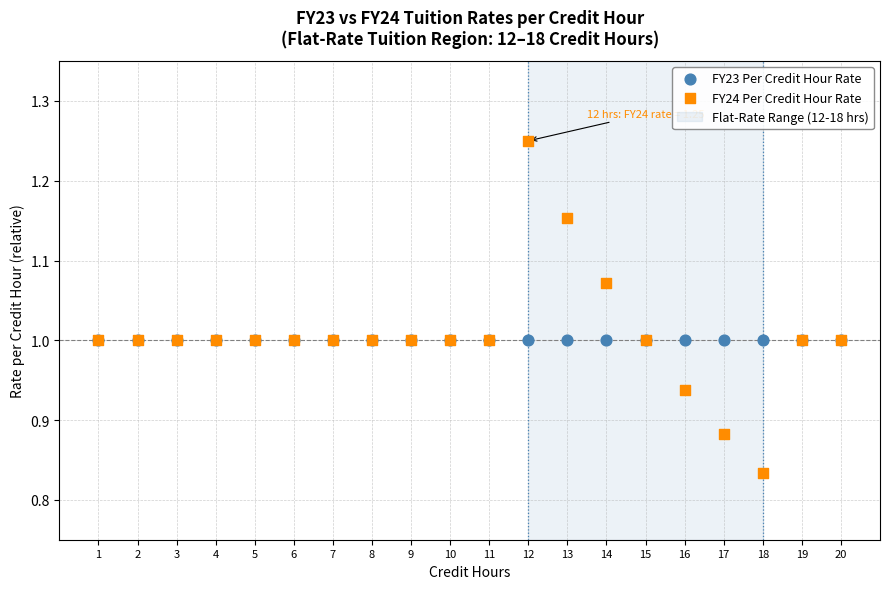

Which series contains the highest Y value?

FY24 Per Credit Hour Rate